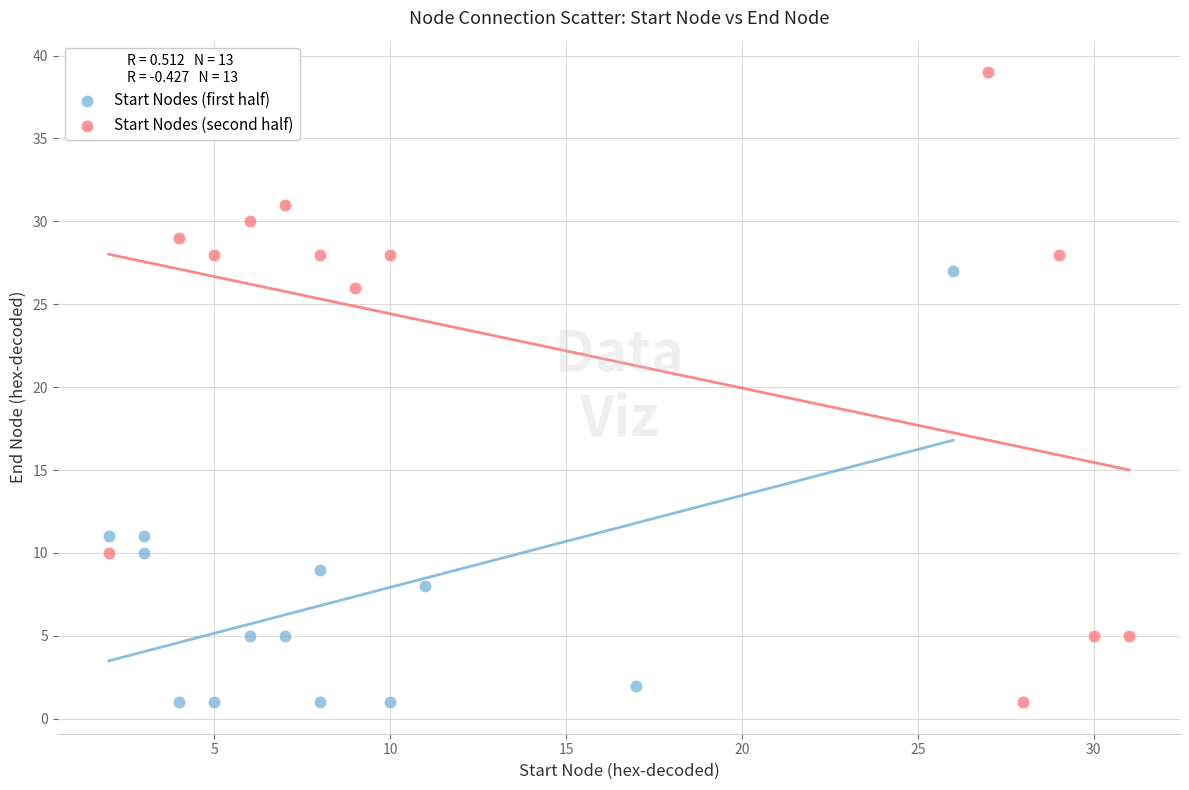

Which series has the largest Y range (max minus min)?

Start Nodes (second half)